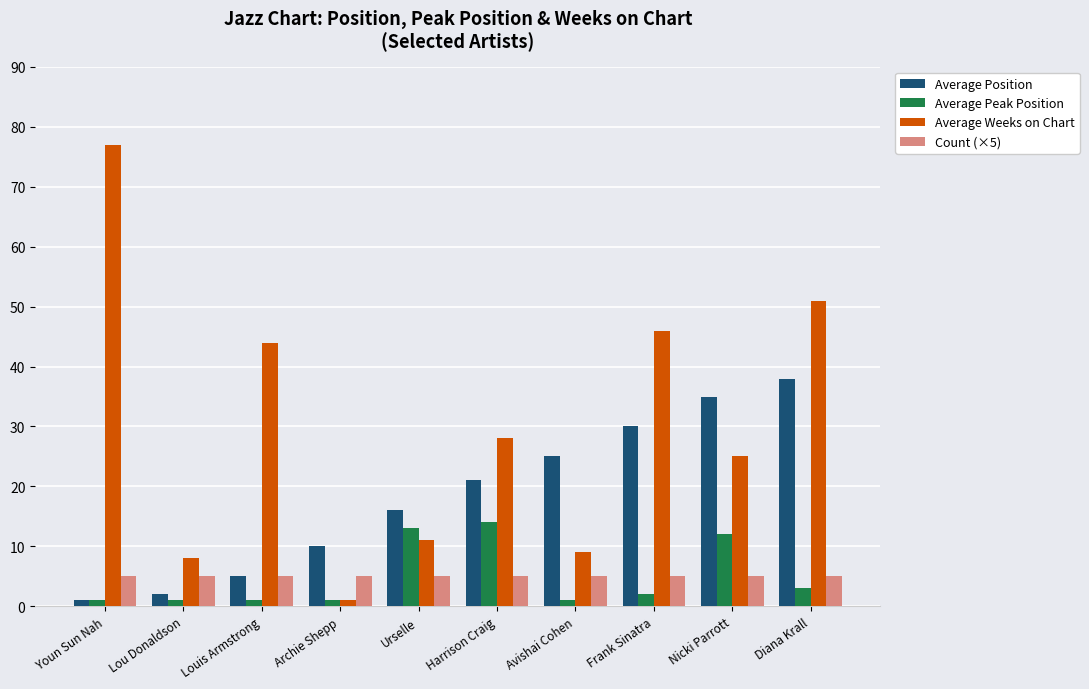

The value of Average Position at Louis Armstrong is 5. True or false?

True